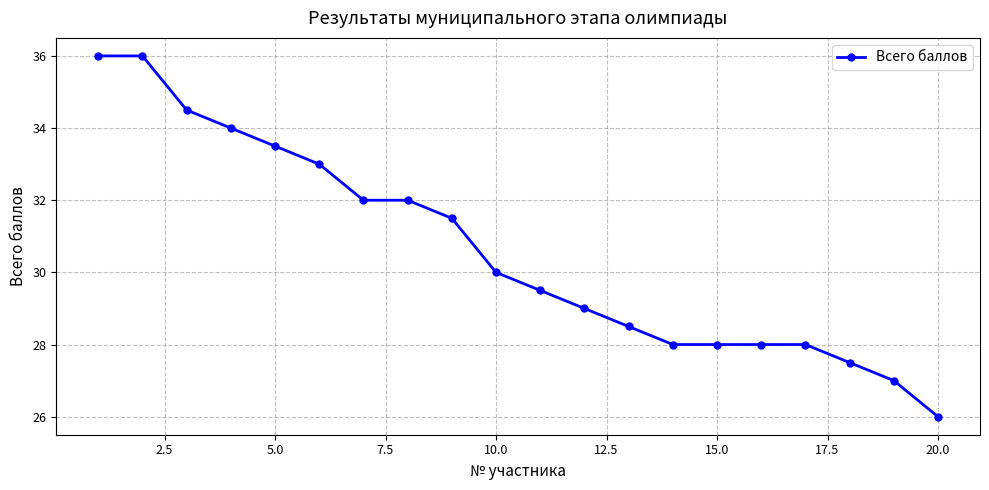

What is the value of the 1st point from the left?

36.0